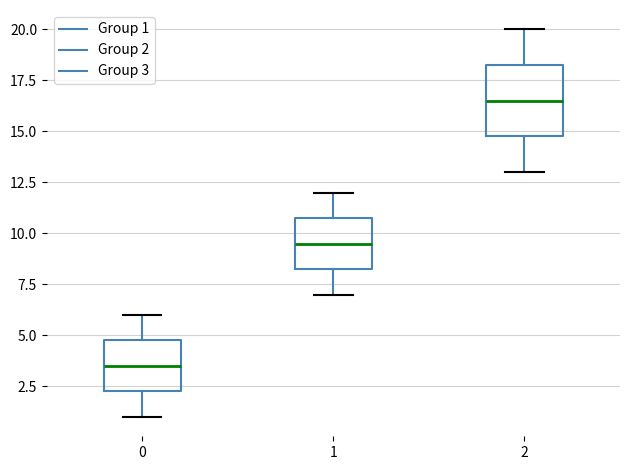

Which box has the lowest median line?

0